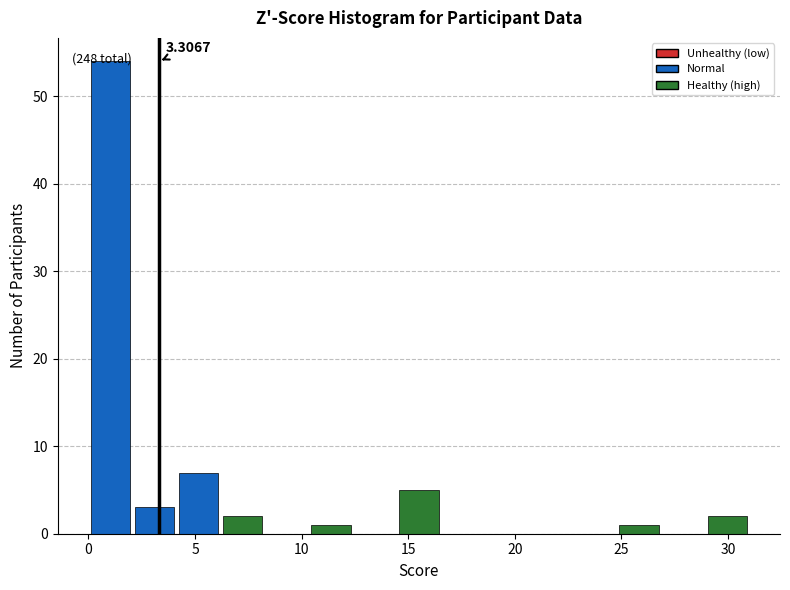

Which range on the x-axis has the tallest bar?

0.0 to 2.0